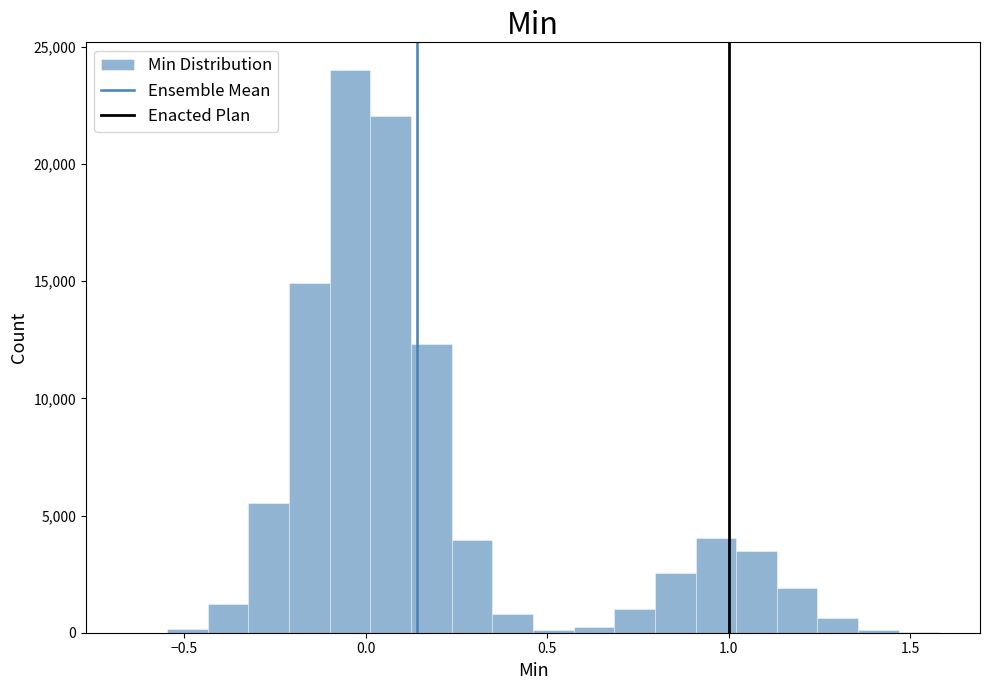

Read against the x-axis, roughly where is the centre of the tallest bar?

-0.05